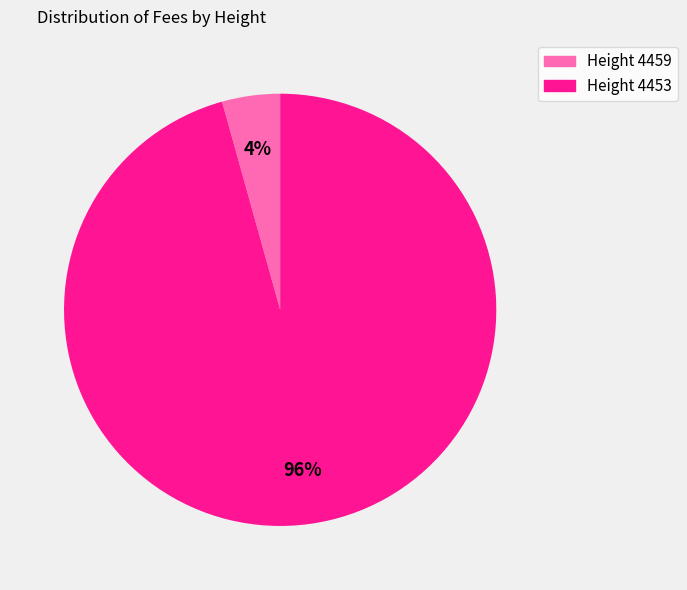

Is there any slice that represents more than half of the pie?

Yes